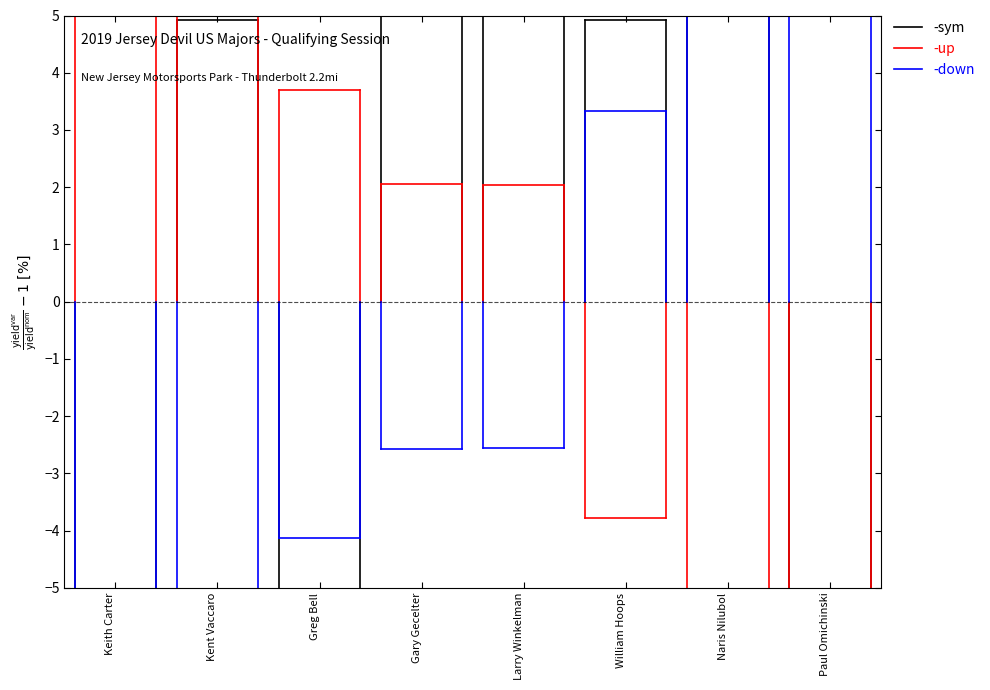

Where is up nearest to the value 9?

Keith Carter